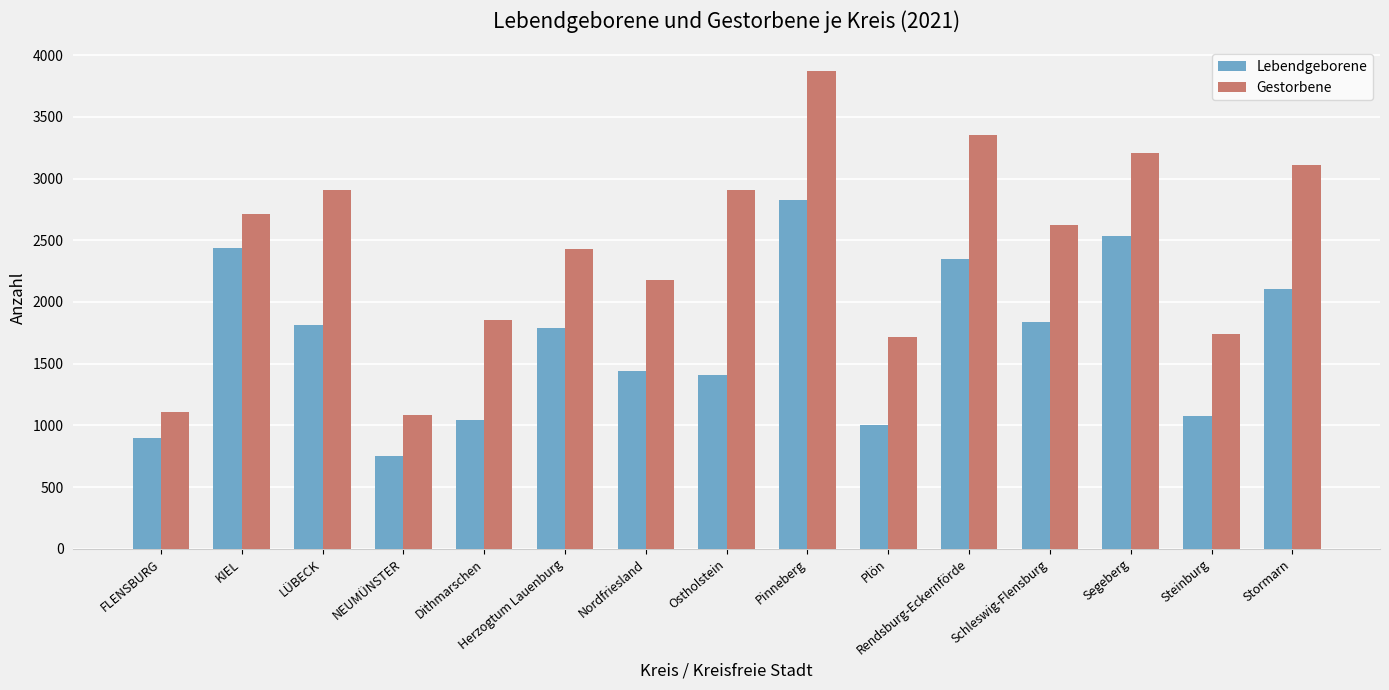

What is the difference between the second highest and second lowest values in the Lebendgeborene series?

1637